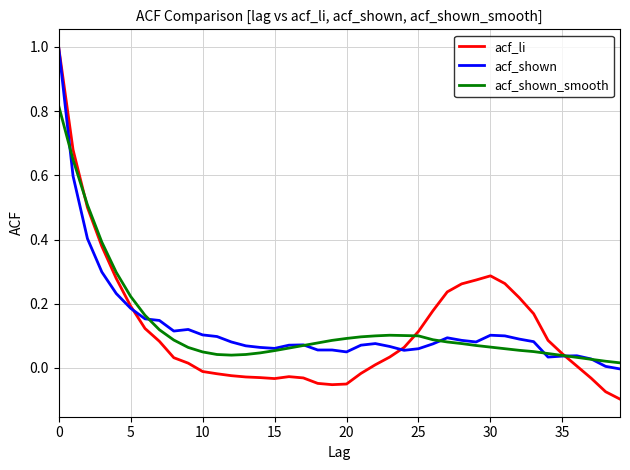

True or false: acf_shown_smooth and acf_li intersect in this chart.

True